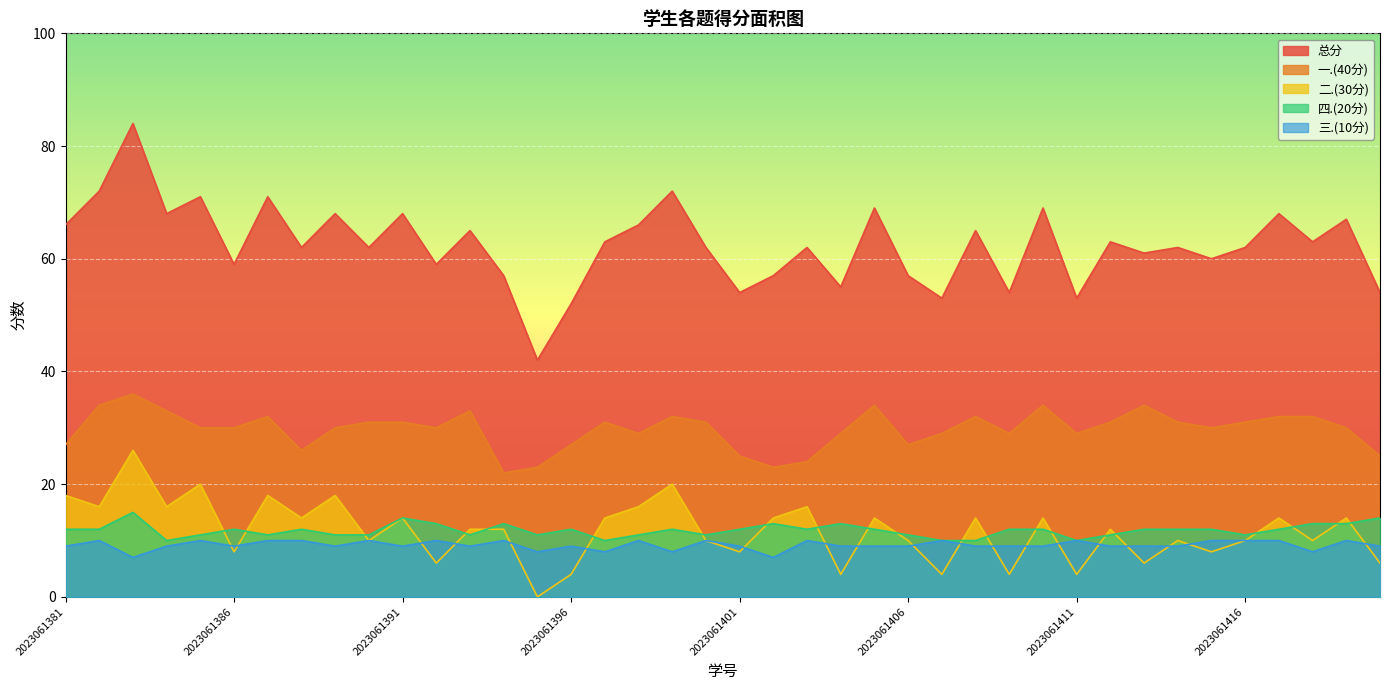

At which category does 总分 reach its first local peak?

2023061383